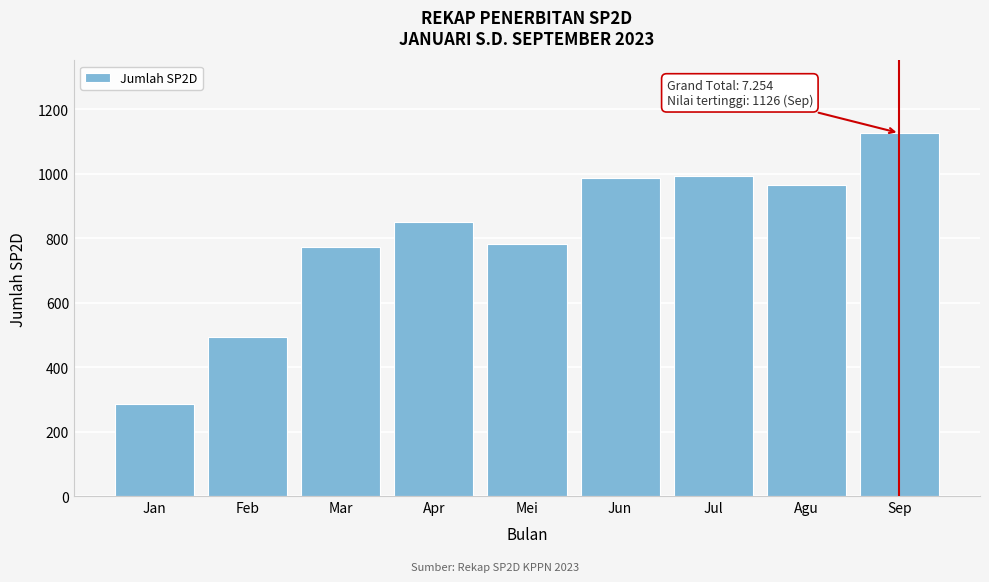

Reading left to right, transcribe all the data shown in this chart.

285	494	774	850	782	986	993	964	1126